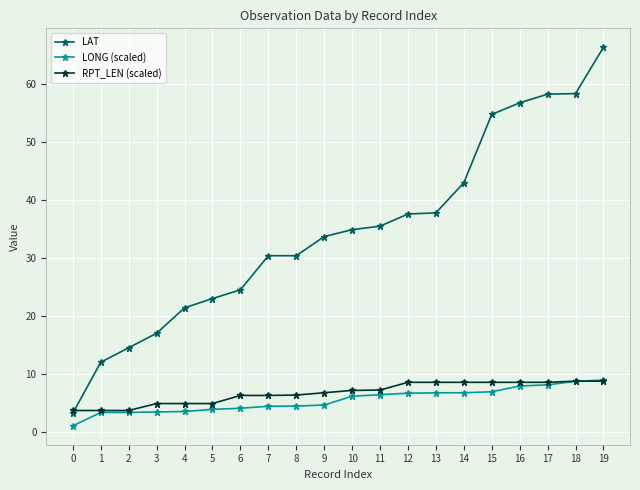

Is it true that LAT equals 3.2 at 0?

True